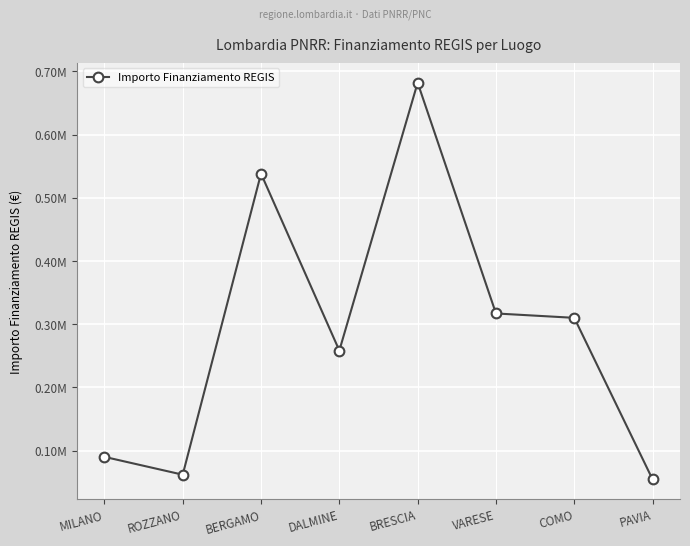

Is this an area chart (filled region under the line)?

No